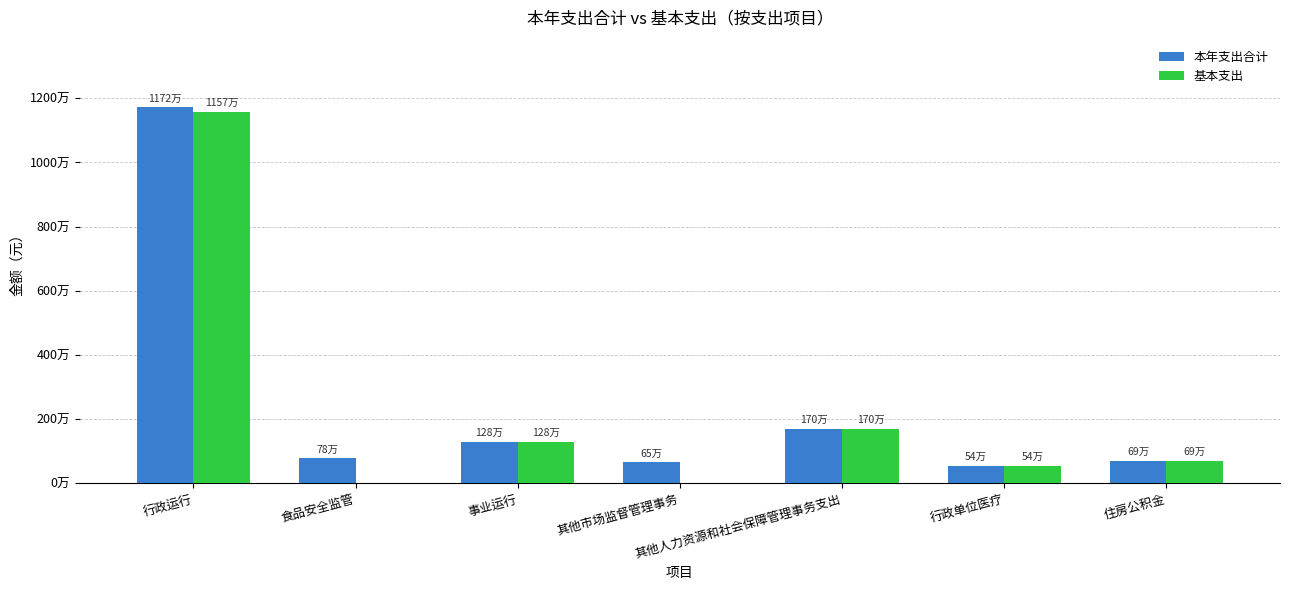

Rank the categories by 本年支出合计 value from highest to lowest.

行政运行, 其他人力资源和社会保障管理事务支出, 事业运行, 食品安全监管, 住房公积金, 其他市场监督管理事务, 行政单位医疗